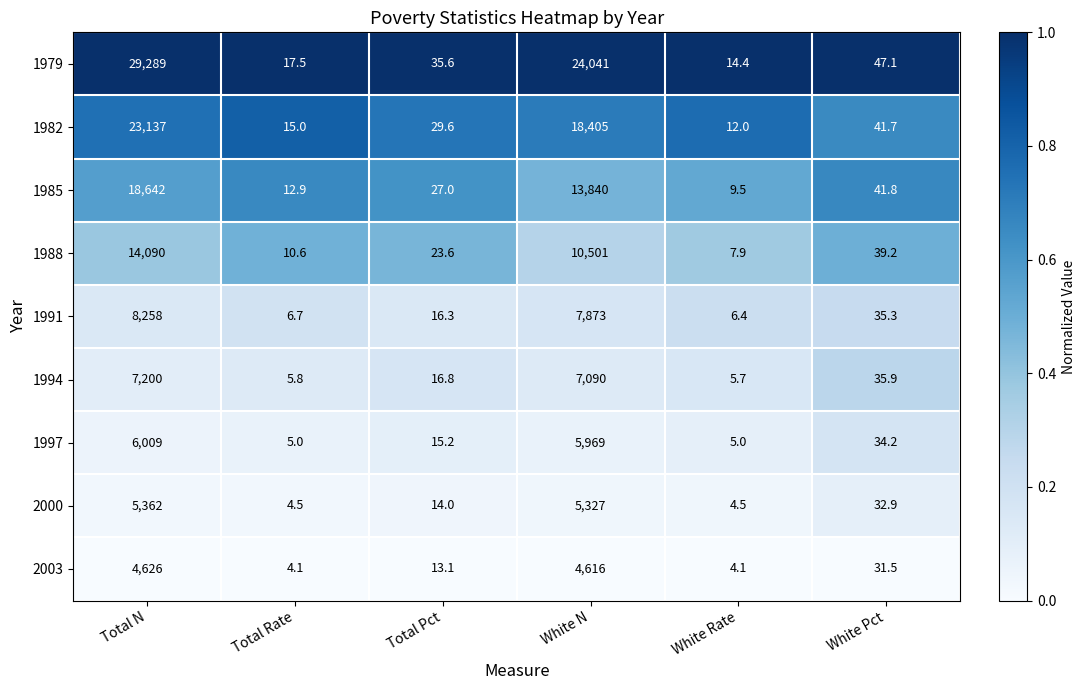

What is the lowest value of the 1982 series?

12.0